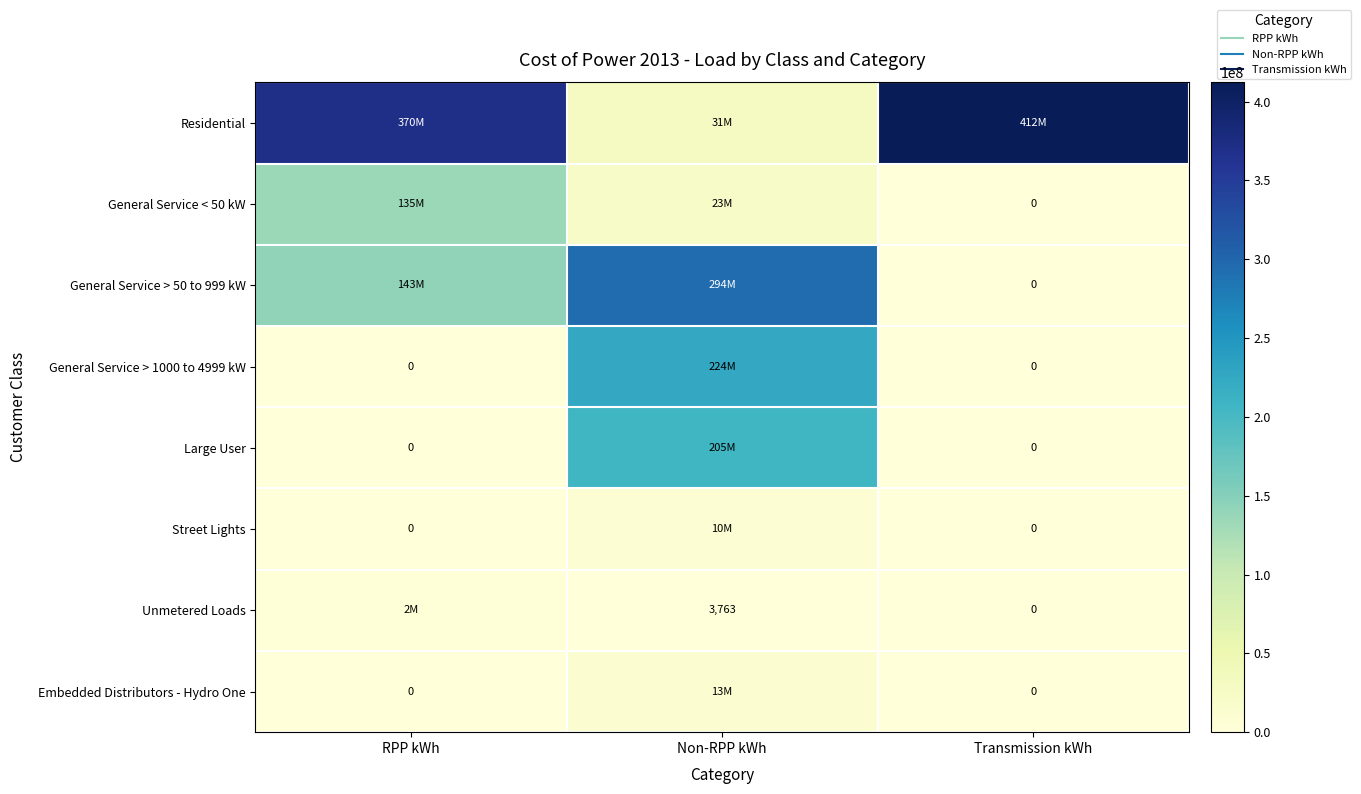

What is the difference between the second highest and minimum values in the General Service < 50 kW series?

22717436.3